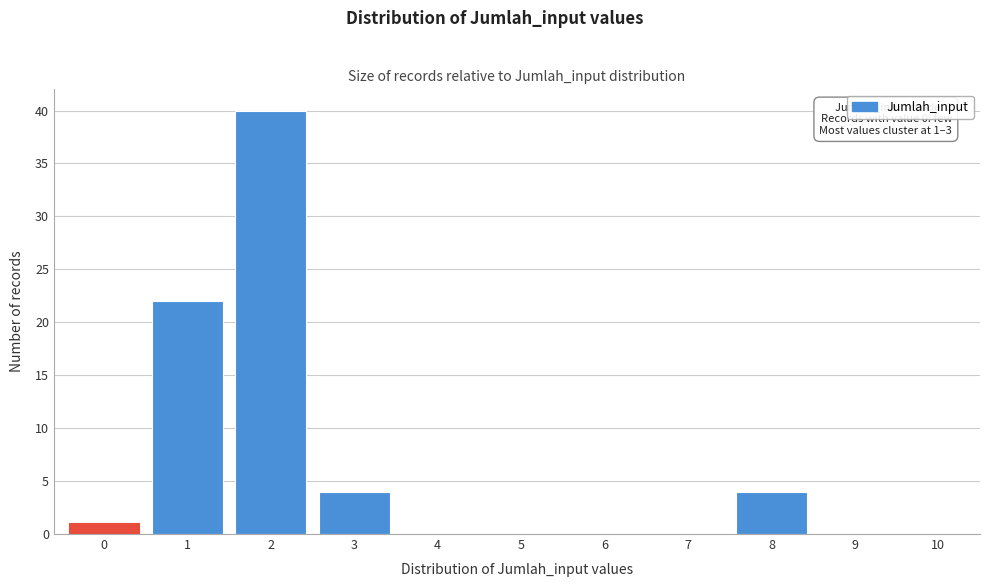

Reading left to right, what are all the values shown in this chart?

0=1	1=22	2=40	3=4	4=0	5=0	6=0	7=0	8=4	9=0	10=0